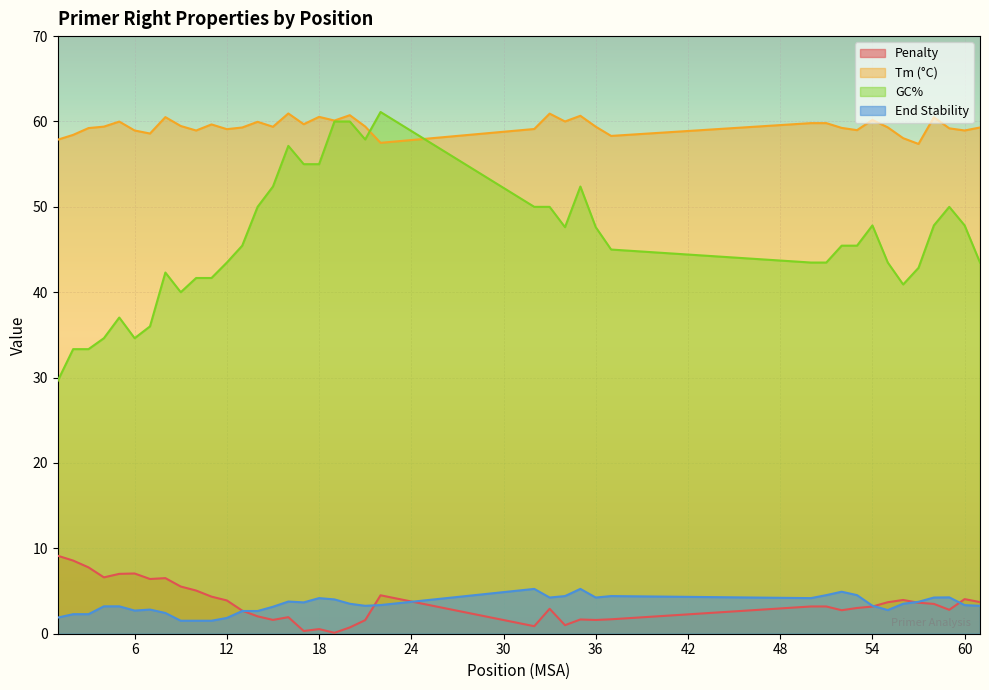

What is the highest value of the pen series?

9.1